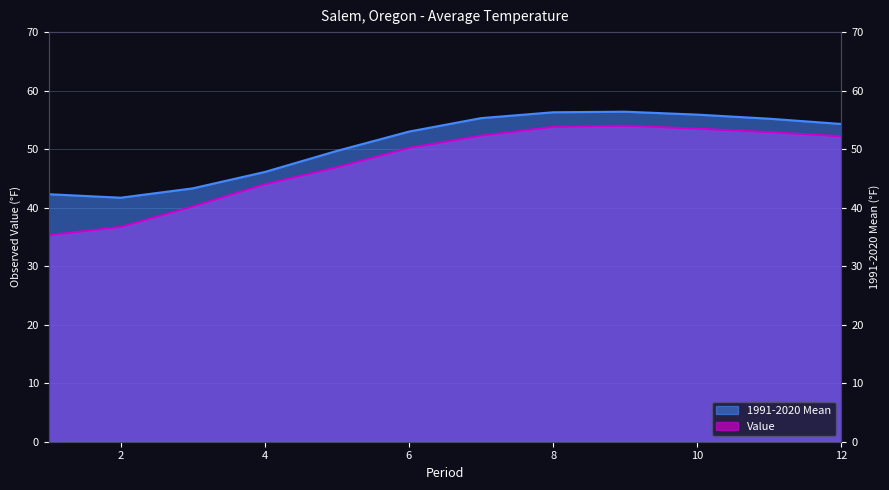

True or false: 1991-2020 Mean has more than 2 points higher than both neighbors.

False